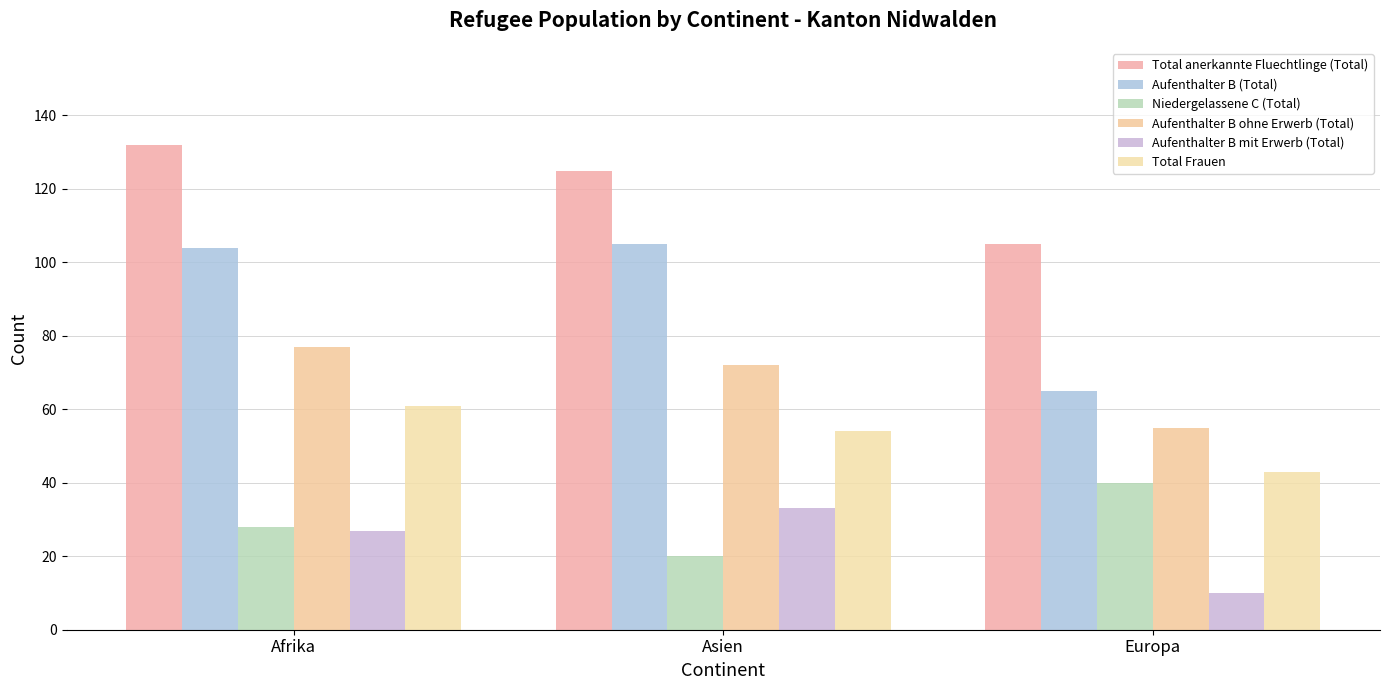

List the labels in order of Total Frauen value, smallest first.

Europa, Asien, Afrika